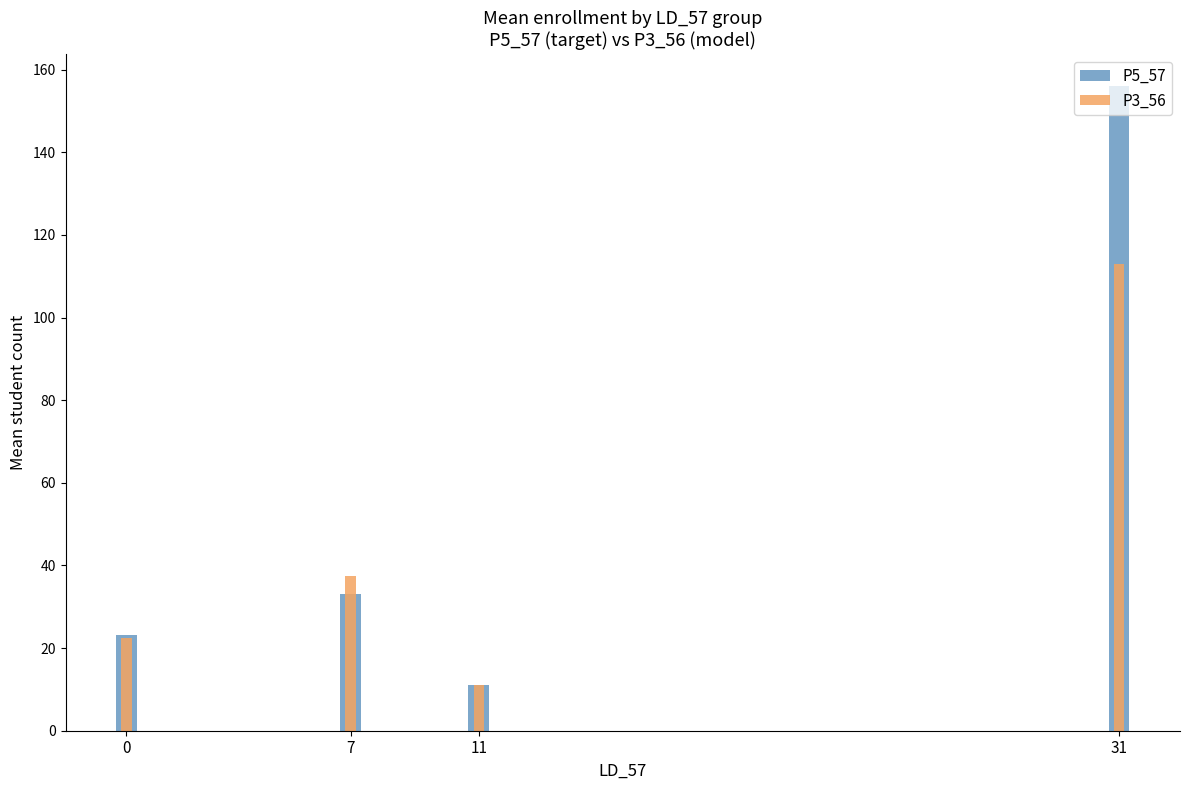

What are all the series names shown in the legend?

P5_57, P3_56